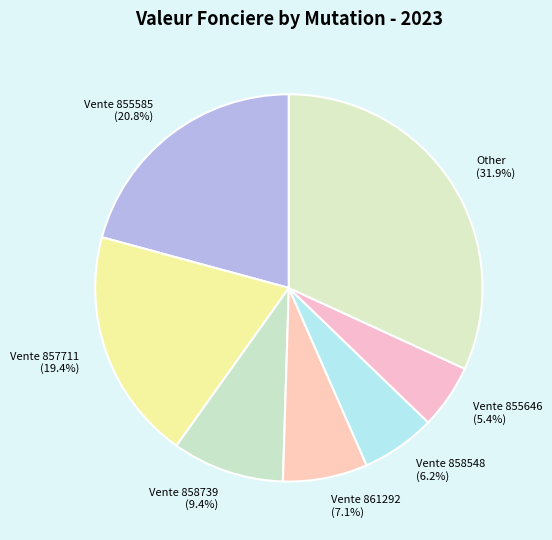

Rank the categories by value from highest to lowest.

Other (31.9%), Vente 855585 (20.8%), Vente 857711 (19.4%), Vente 858739 (9.4%), Vente 861292 (7.1%), Vente 858548 (6.2%), Vente 855646 (5.4%)